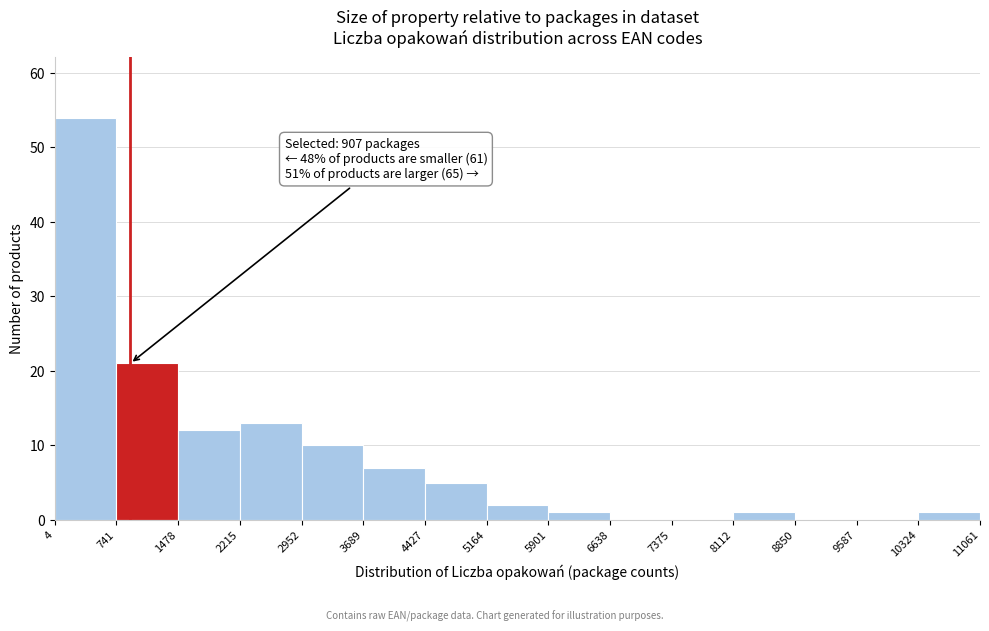

Which range on the x-axis has the tallest bar?

4 to 741